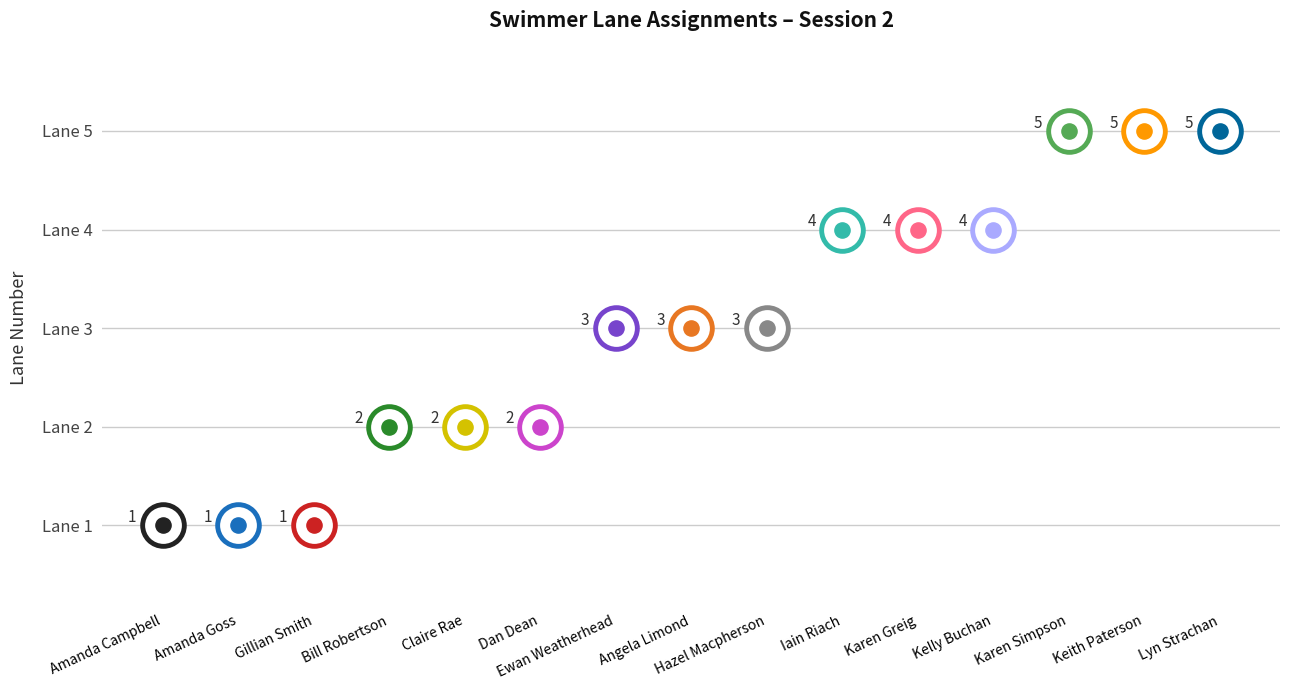

Which has a higher value, Dan Dean or Hazel Macpherson?

Hazel Macpherson